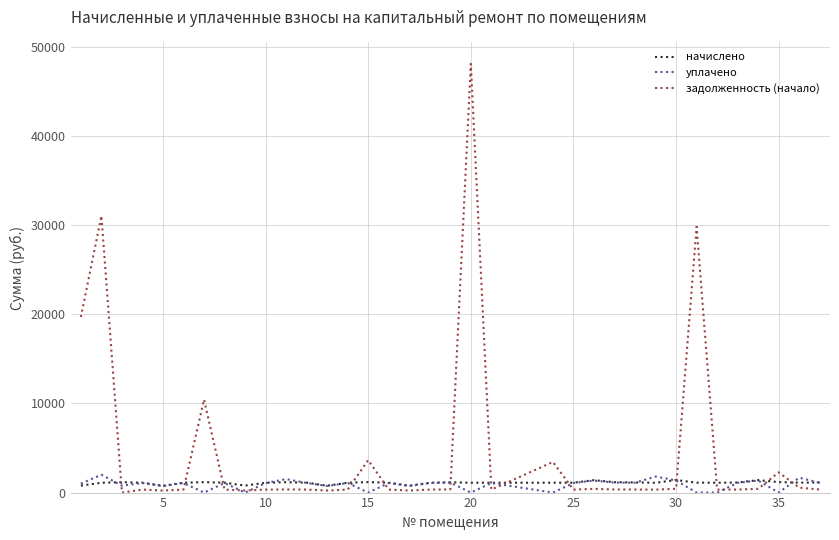

Which series has the widest spread of values?

задолженность (начало)